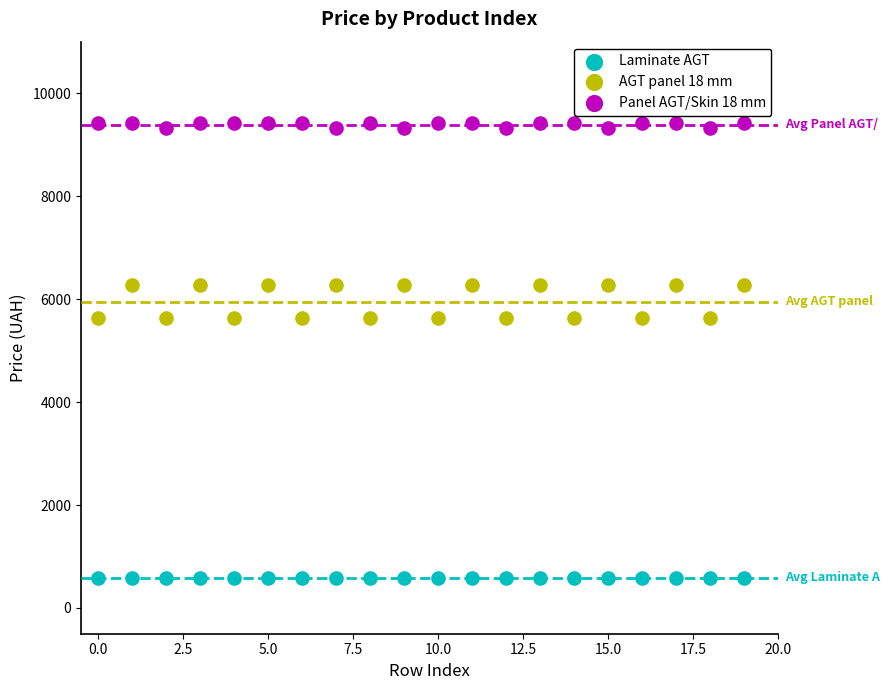

Which series reaches the maximum Y coordinate?

Panel AGT/Skin 18 mm